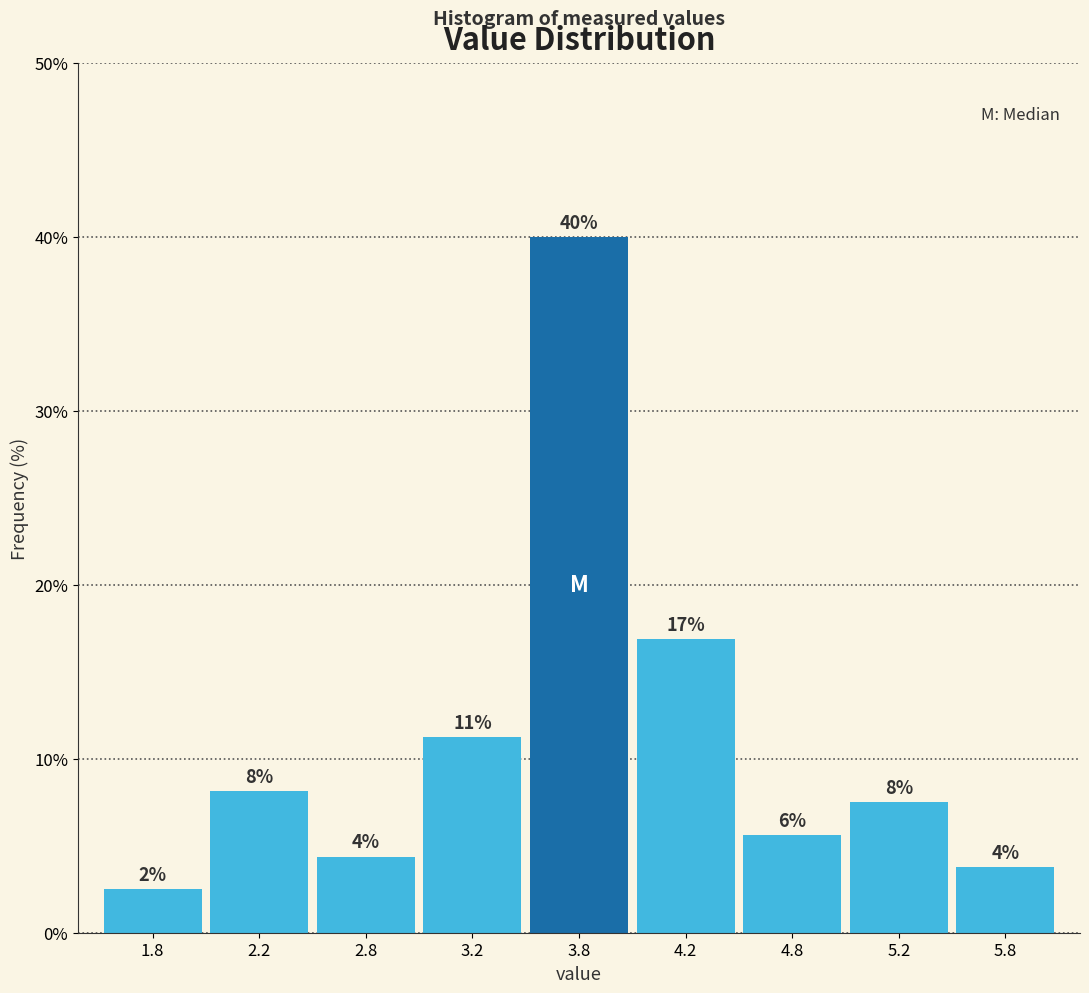

How many bars are there in total?

9